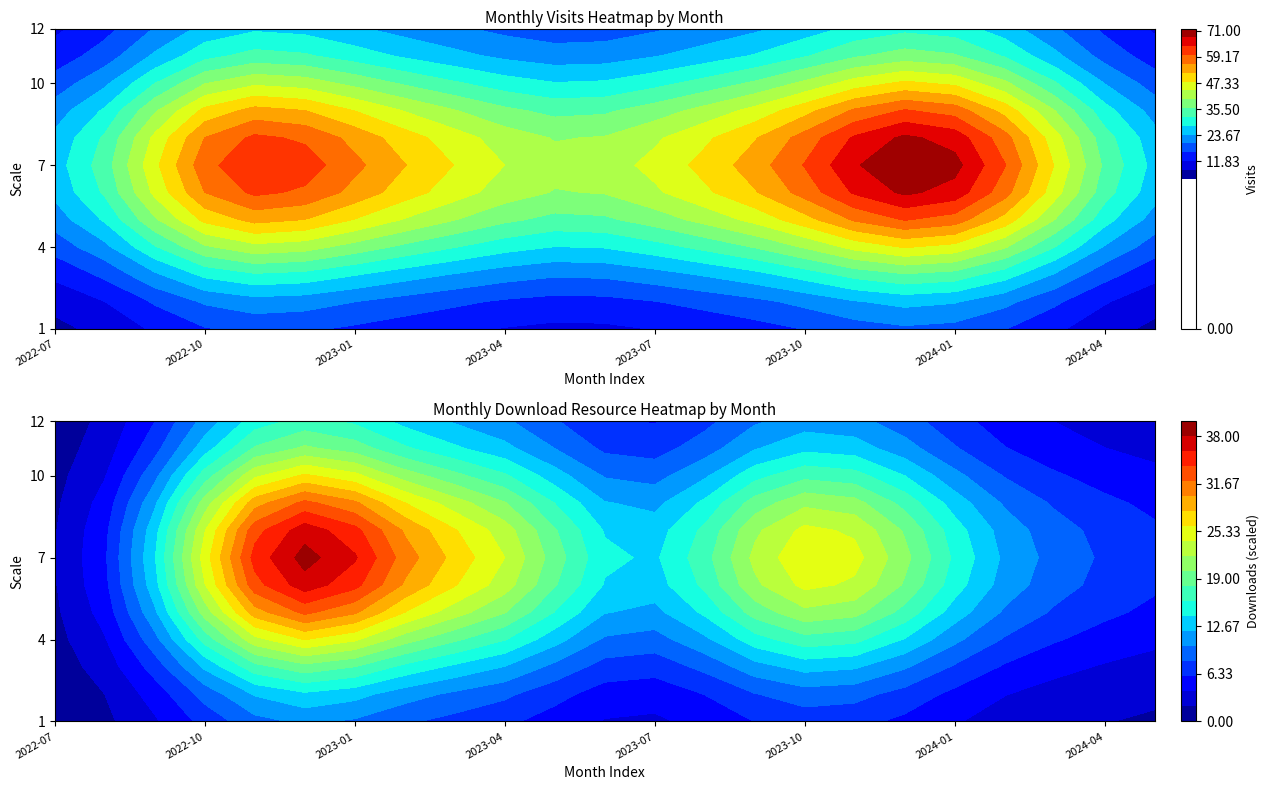

Which has a higher value, 21 or monthly_download_resource?

21